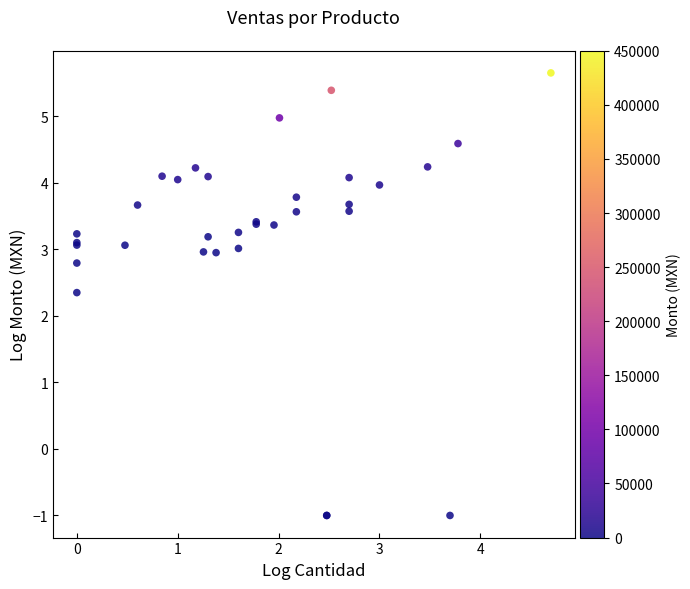

What Y value in the scatter plot is closest to 2?

2.4